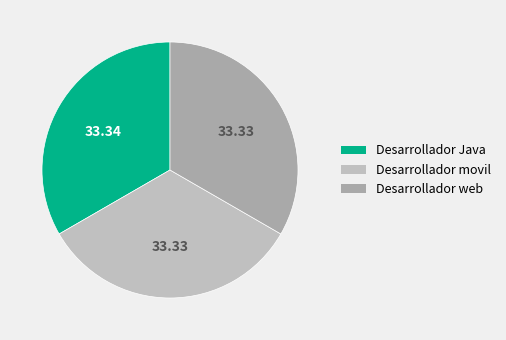

To the nearest percent, what is the average slice percentage?

33%